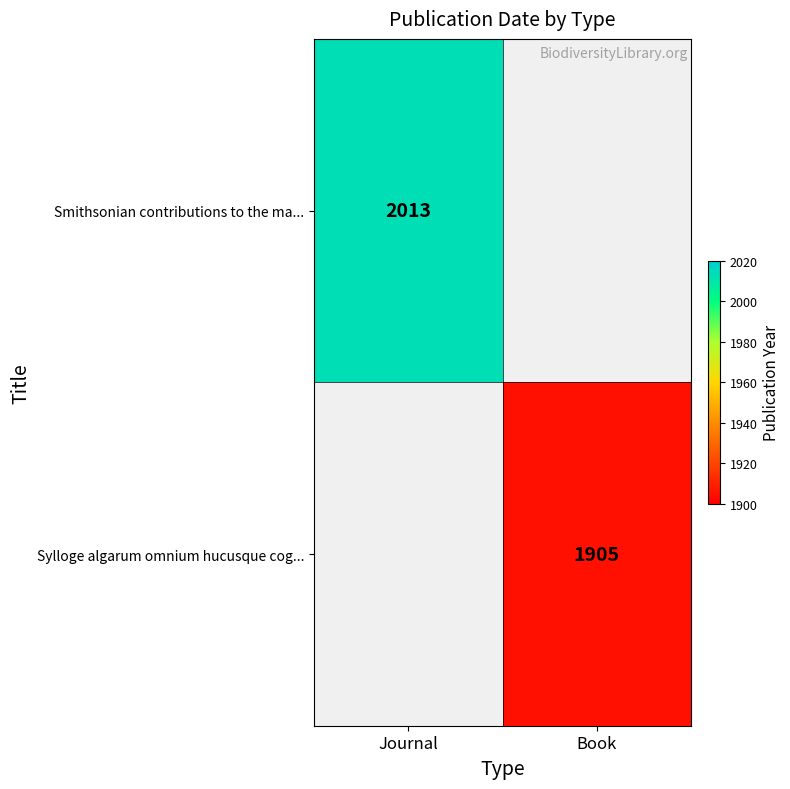

Is it true that Smithsonian contributions to the ma... equals 2013 at Journal?

True